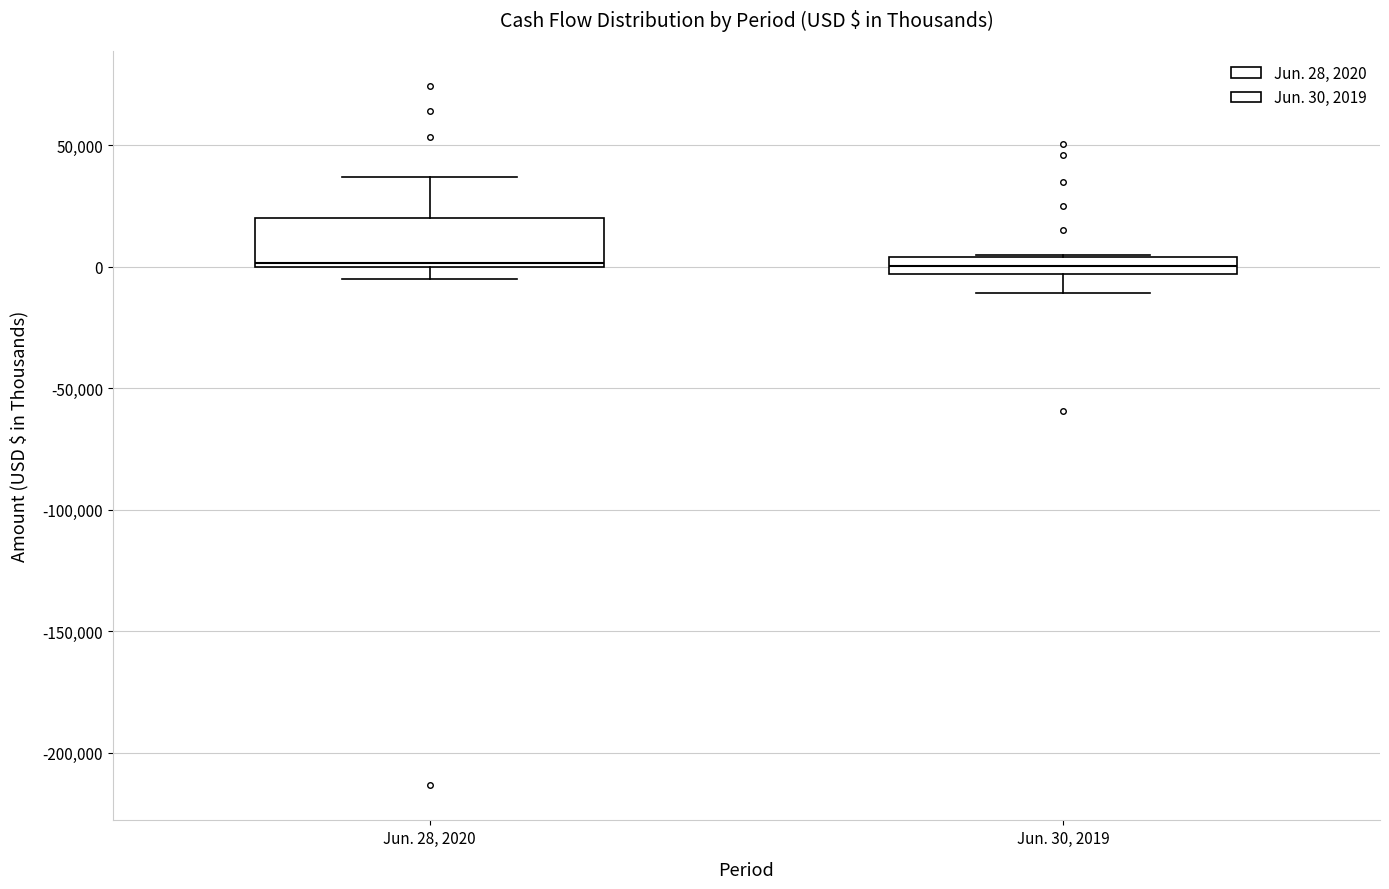

Where is the lower edge of the box for Jun. 28, 2020 on the y-axis? The values are not printed on the chart, so give them approximately, as read against the axis.

0